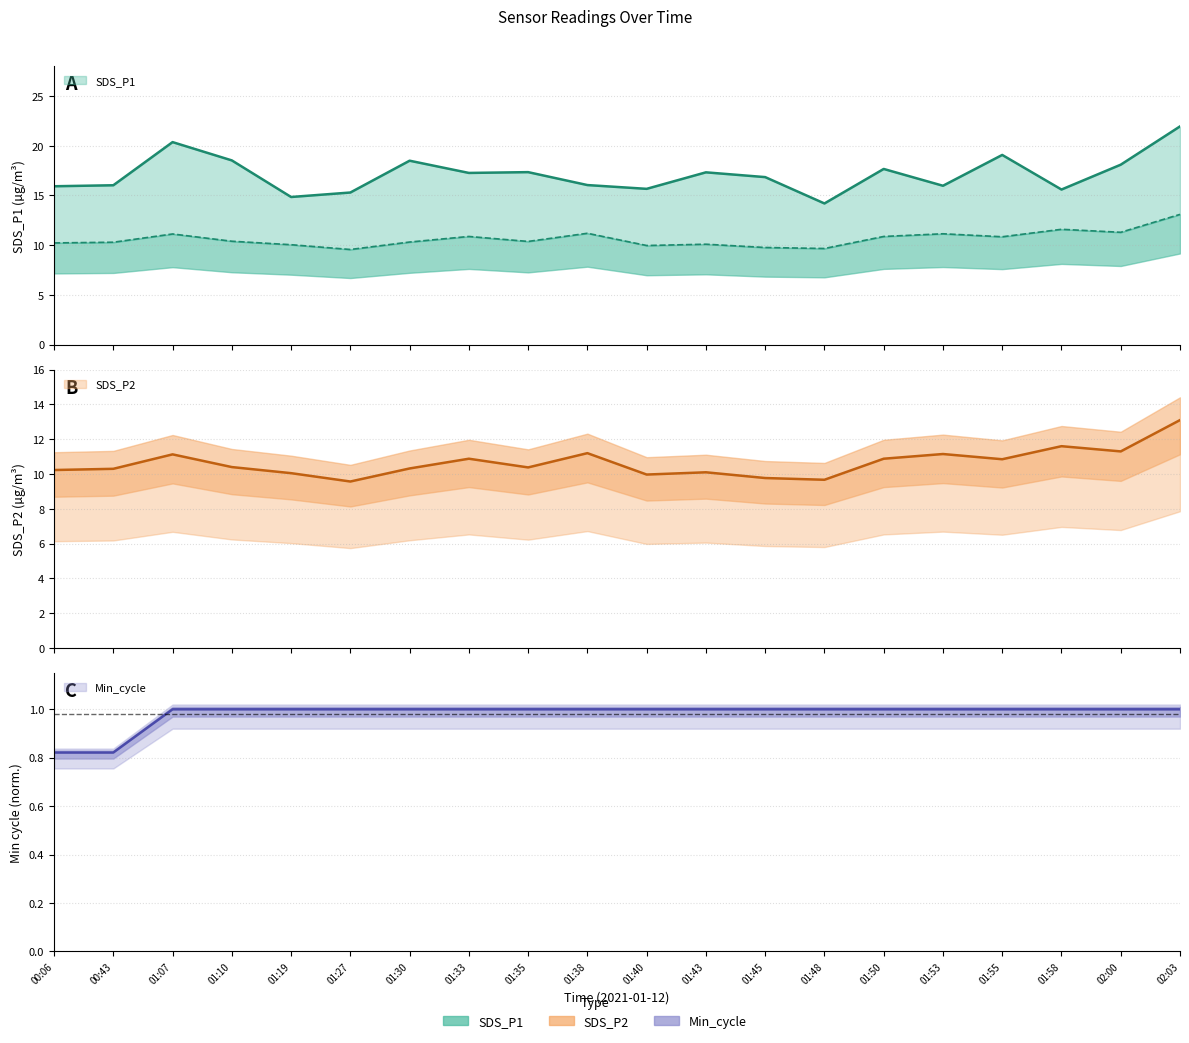

True or false: SDS_P2 has more than 0 interior local peaks.

True